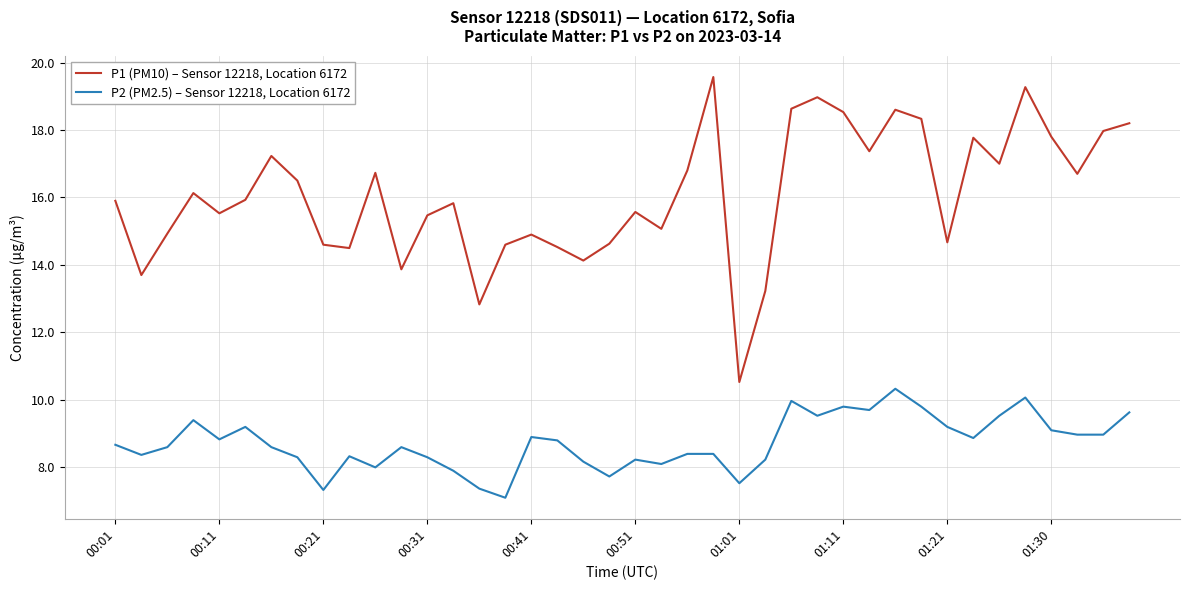

What is the minimum value for P1 (PM10) – Sensor 12218, Location 6172?

10.5